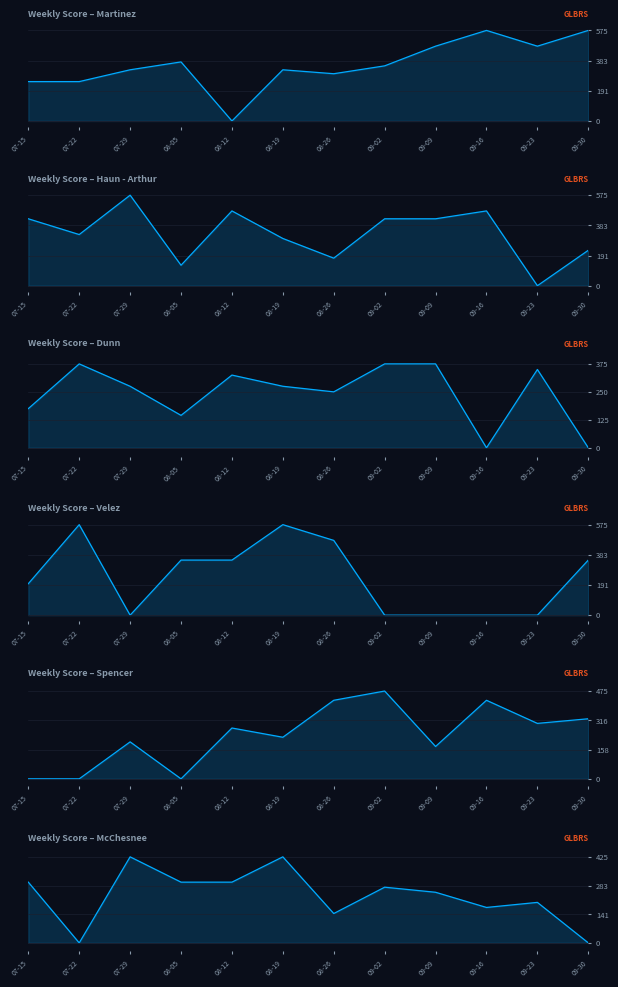

Rank the series at 07-22 from highest to lowest value.

Velez, Domingo, Dunn, Jennifer, Haun - Arthur, Olya, Martinez, Patrick, Spencer, Renee, McChesnee, Geraldine